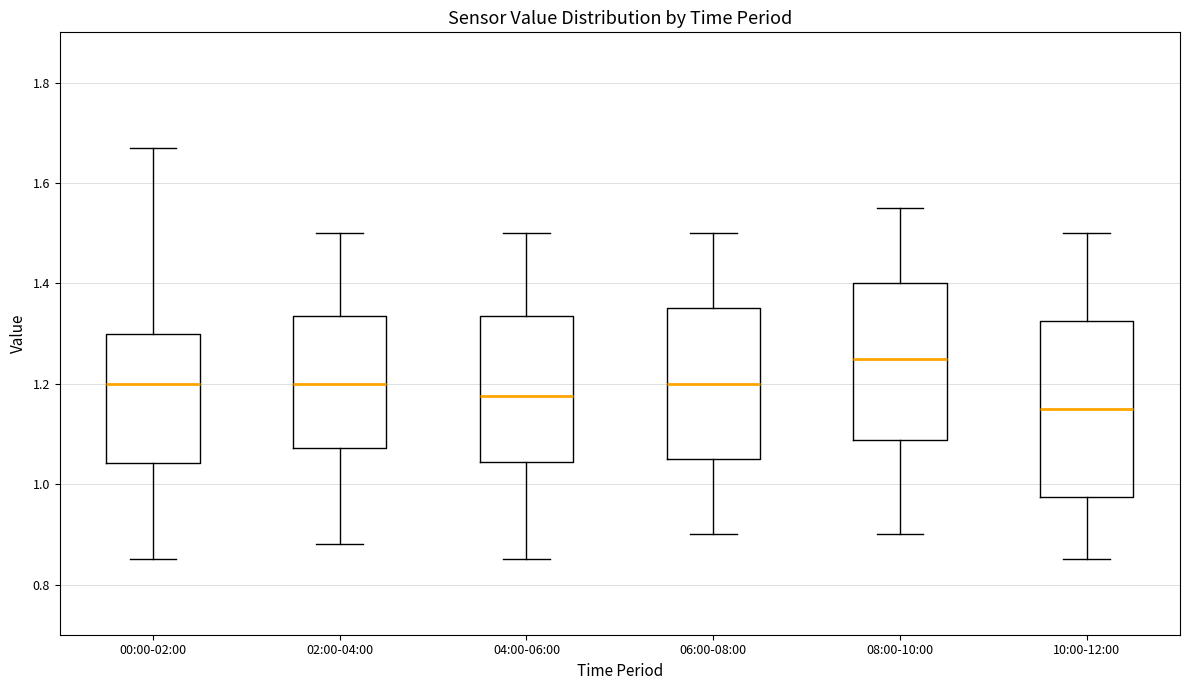

Reading left to right, transcribe this box plot: for each box, give where its median line is, the range the box spans, and where its two whiskers end, as read against the y-axis. The values are not printed on the chart, so give them approximately, as read against the axis.

00:00-02:00: median 1.20, box 1.04 to 1.30, whiskers 0.86 to 1.68
02:00-04:00: median 1.20, box 1.08 to 1.34, whiskers 0.88 to 1.50
04:00-06:00: median 1.18, box 1.04 to 1.34, whiskers 0.86 to 1.50
06:00-08:00: median 1.20, box 1.06 to 1.36, whiskers 0.90 to 1.50
08:00-10:00: median 1.26, box 1.08 to 1.40, whiskers 0.90 to 1.56
10:00-12:00: median 1.16, box 0.98 to 1.32, whiskers 0.86 to 1.50